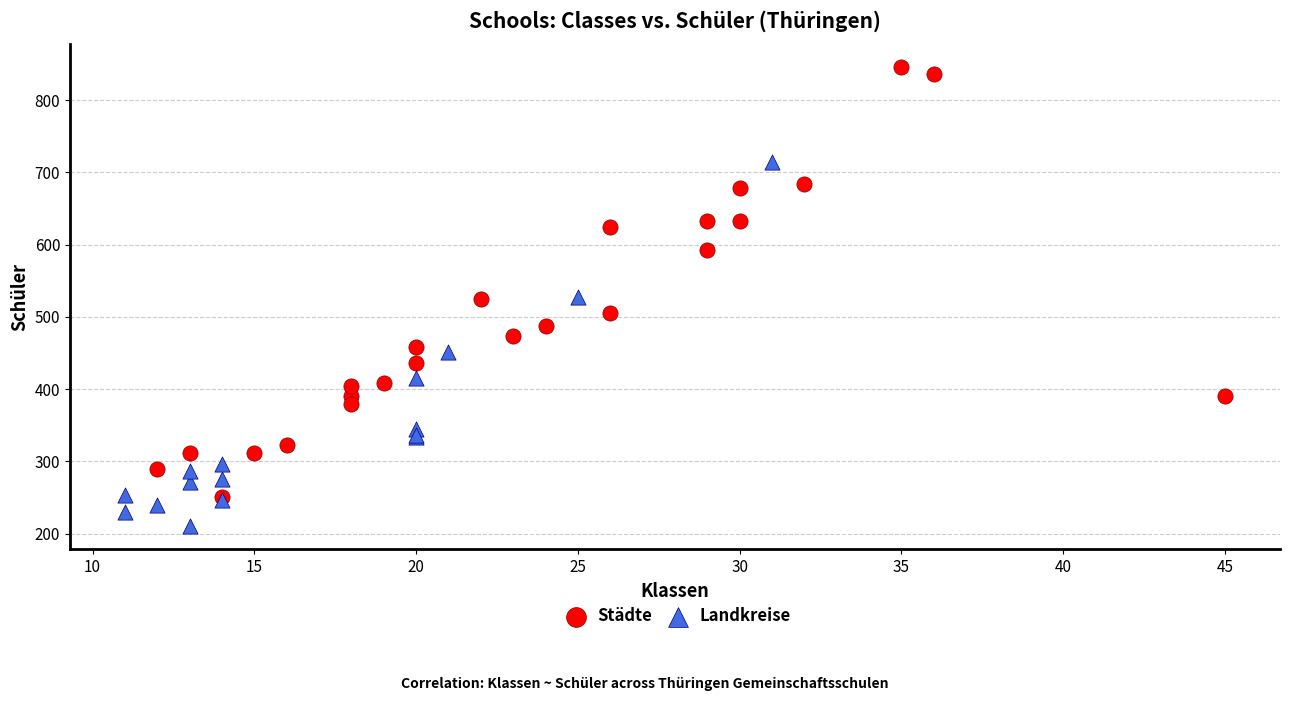

Which series reaches the minimum Y coordinate?

Landkreise